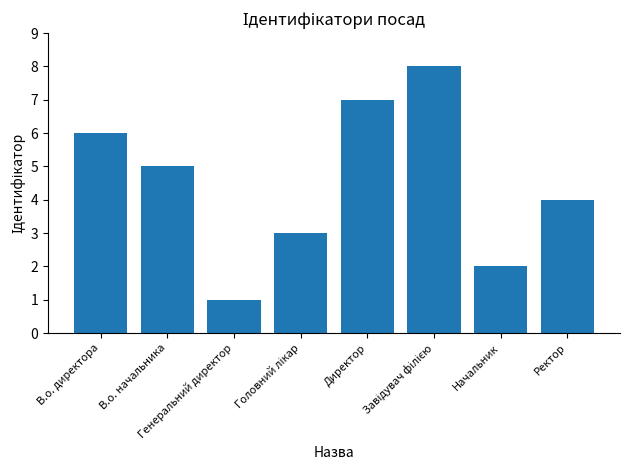

What is the sum of all values?

36